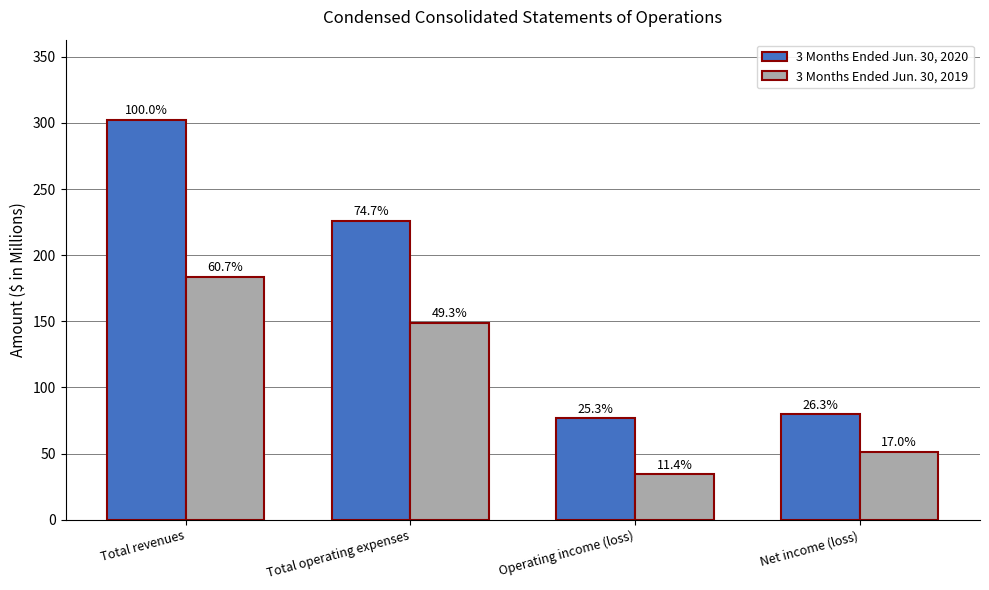

Reading left to right, list all the values displayed in this chart.

3 Months Ended Jun. 30, 2020: Total revenues=302.4	Total operating expenses=225.8	Operating income (loss)=76.6	Net income (loss)=79.6
3 Months Ended Jun. 30, 2019: Total revenues=183.5	Total operating expenses=149.1	Operating income (loss)=34.4	Net income (loss)=51.3